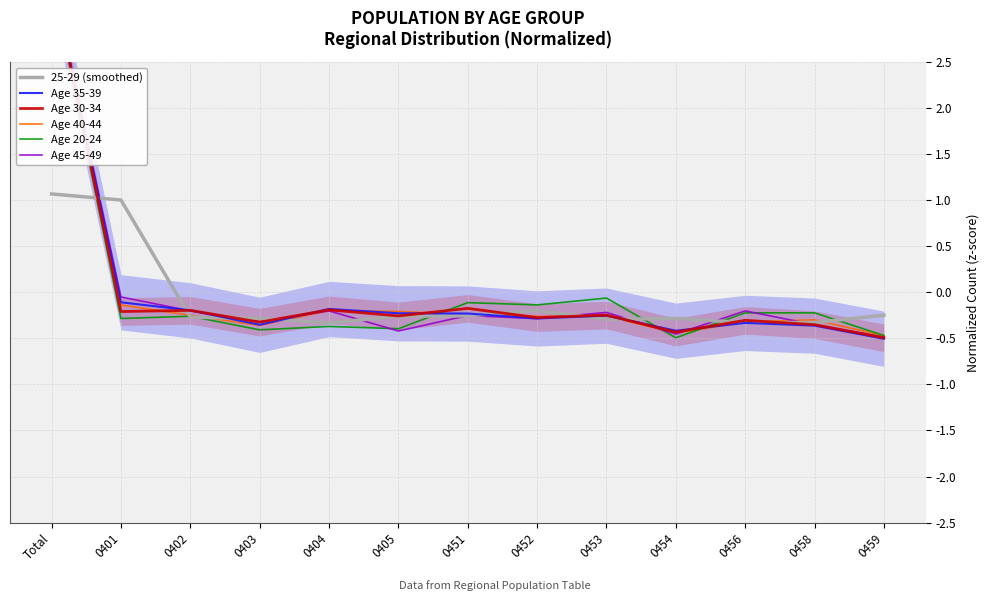

After their last crossing, which series has the higher values: Age 45-49 or Age 30-34?

Age 45-49